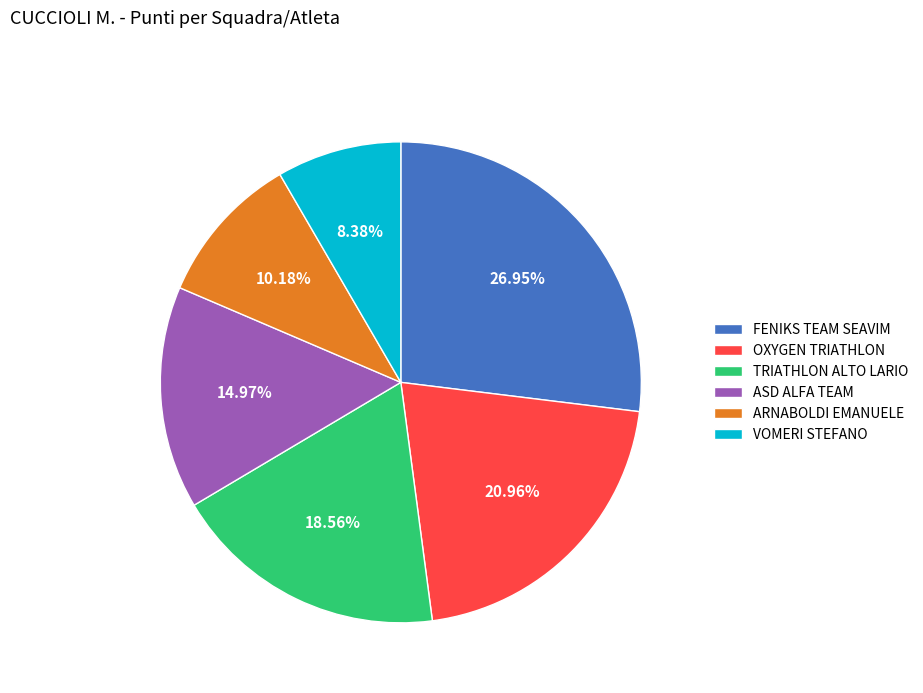

What is the largest slice in the pie chart?

FENIKS TEAM SEAVIM